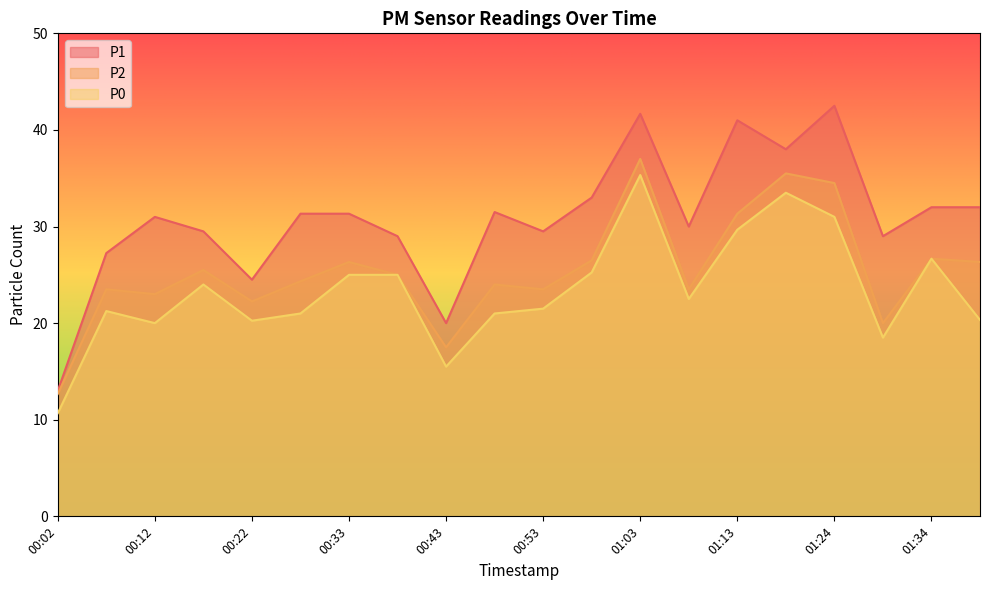

At which category does the chart reach its minimum across all series?

00:02